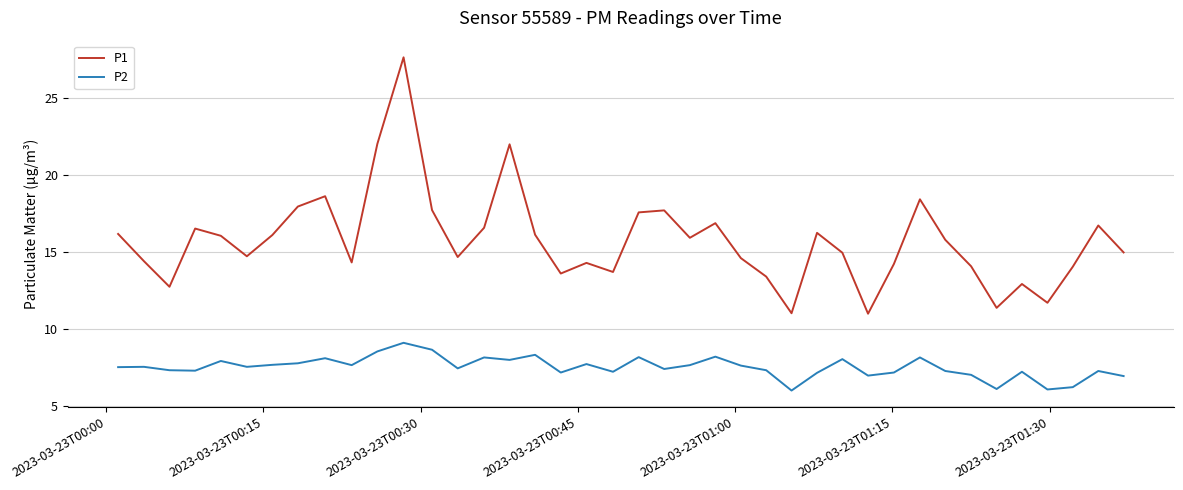

Is this an area chart (filled region under the line)?

No